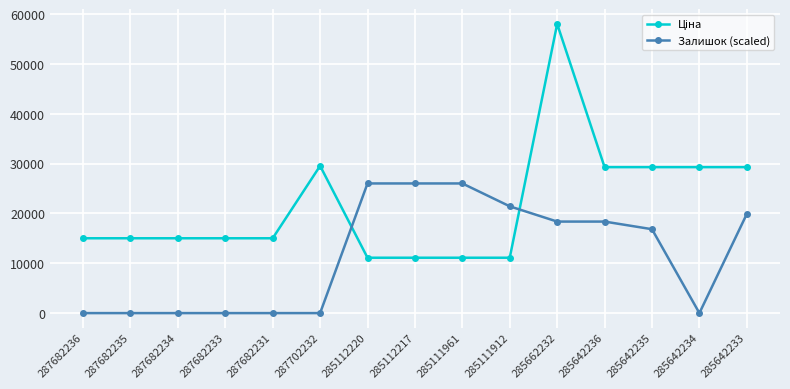

What is the highest value of the Залишок (scaled) series?

26021.8